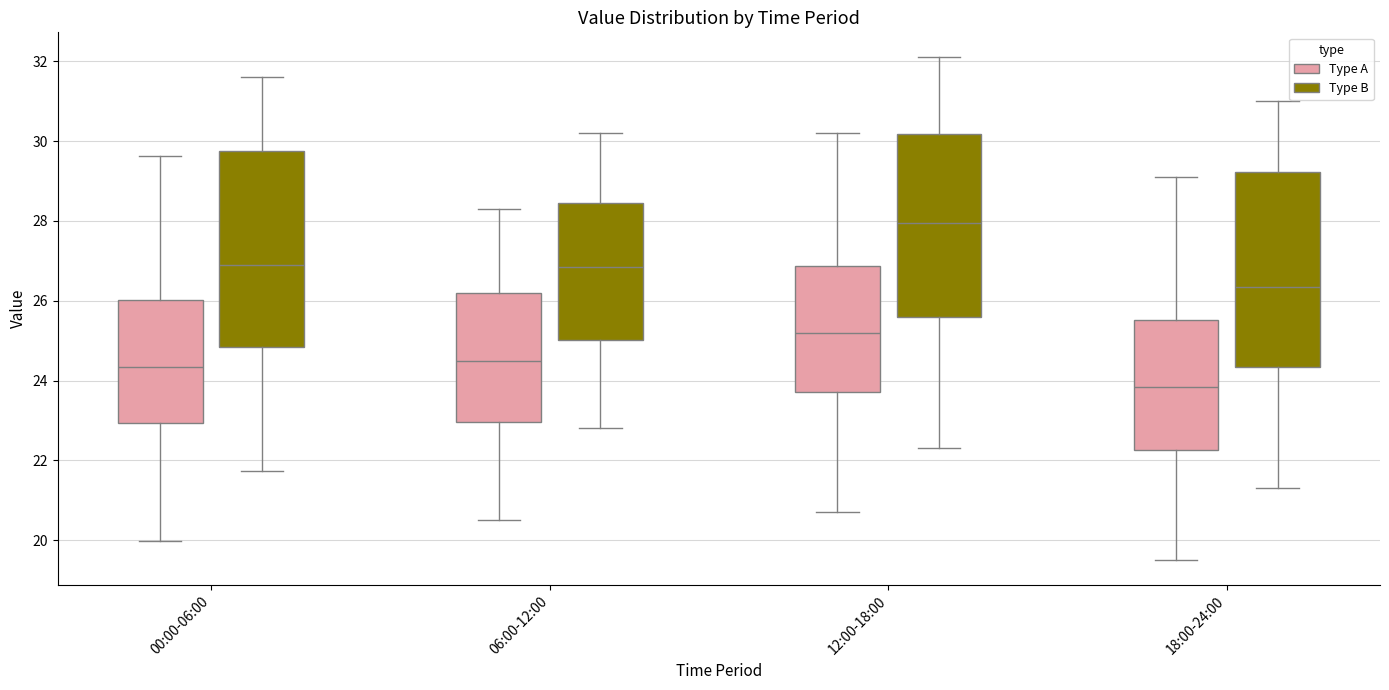

Which box's median line is the highest?

12:00-18:00 (Type B)